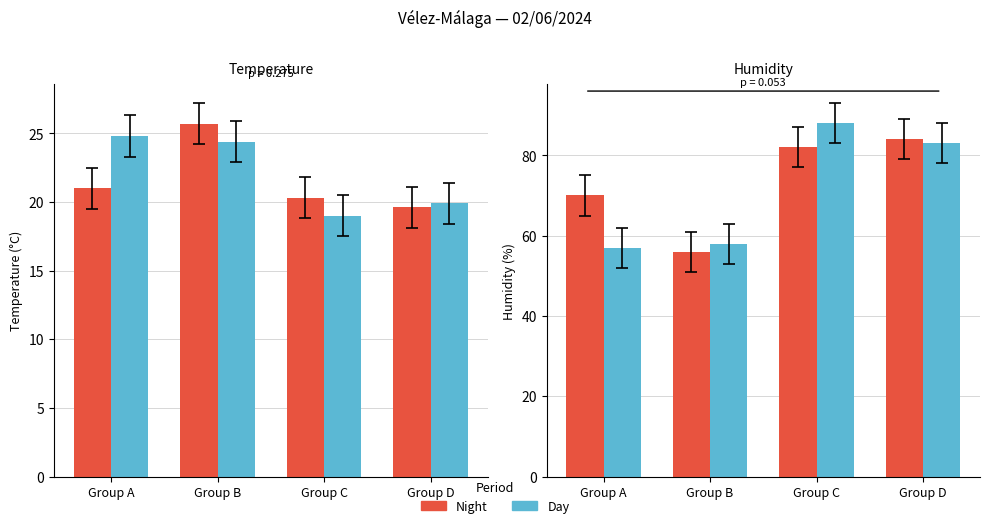

What are all the series names shown in the legend?

Night, Day